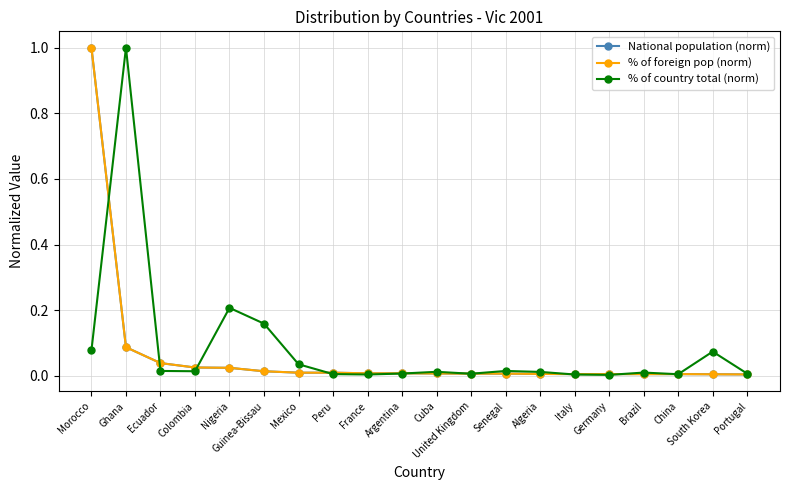

What is the label of the 3rd point from the right?

China